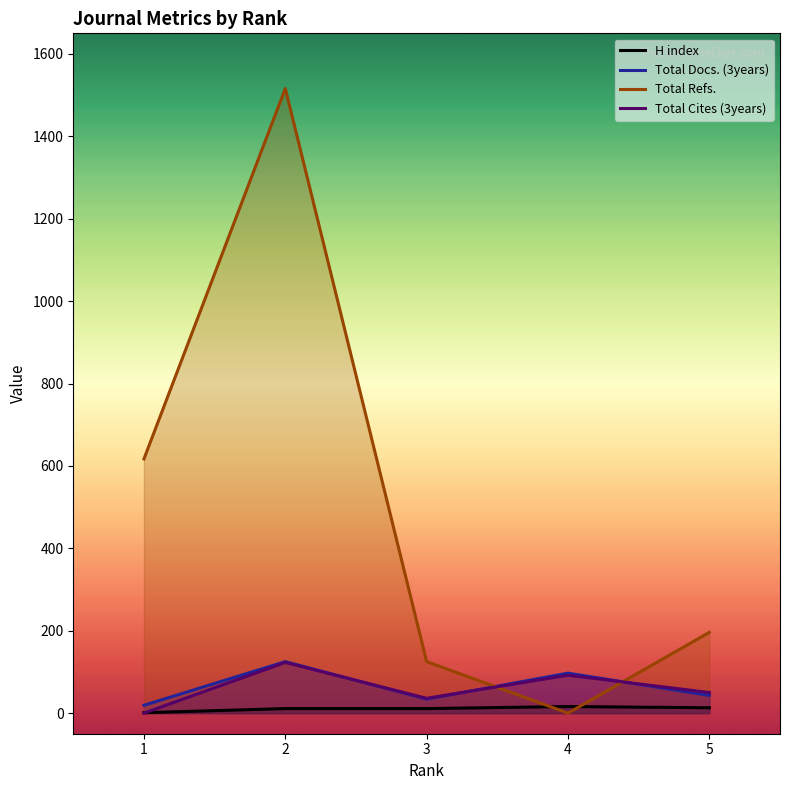

Reading left to right, transcribe all the data shown in this chart.

H index: 1=1	2=11	3=11	4=16	5=13
Total Docs. (3years): 1=19	2=125	3=34	4=97	5=43
Total Refs.: 1=617	2=1516	3=125	4=0	5=196
Total Cites (3years): 1=0	2=123	3=36	4=92	5=50